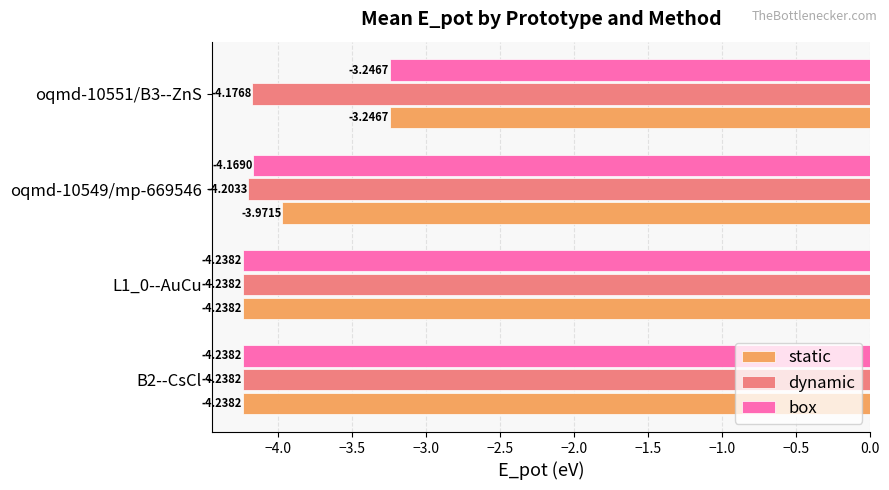

At oqmd-10549/mp-669546, list the series in order from largest to smallest.

static, box, dynamic